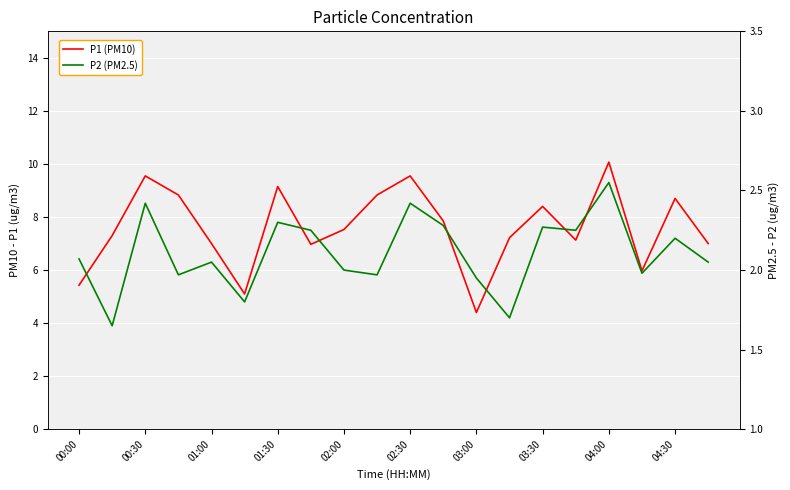

How many data points does each series have?

20